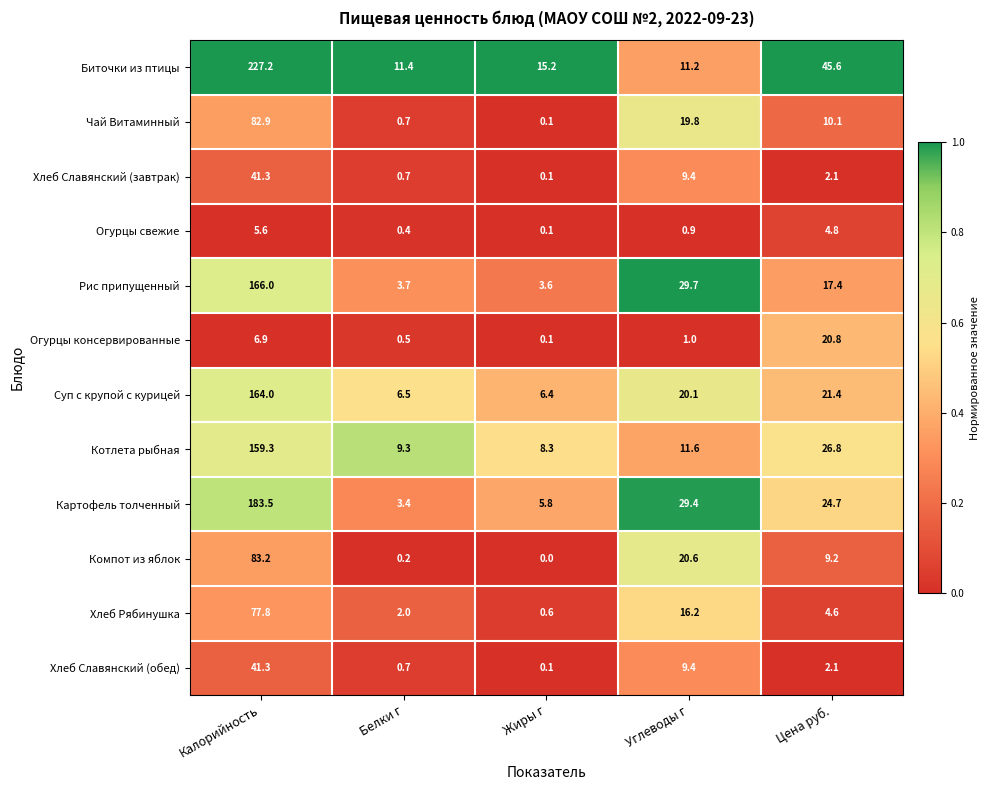

Which series has the widest spread of values?

Биточки из птицы